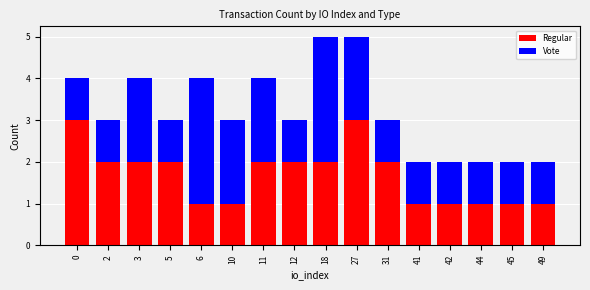

Is it true that Regular equals 3 at 12?

False